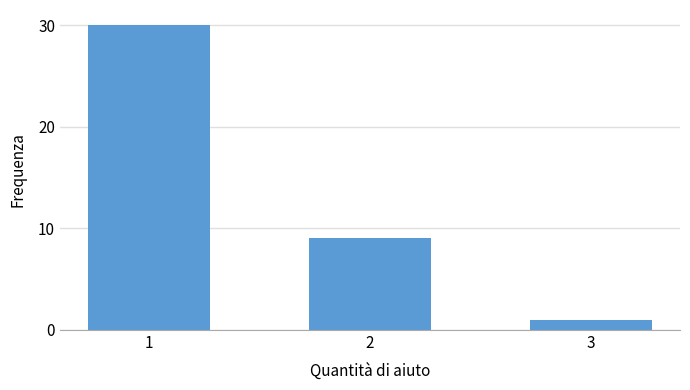

Reading left to right, list all the values displayed in this chart.

30	9	1